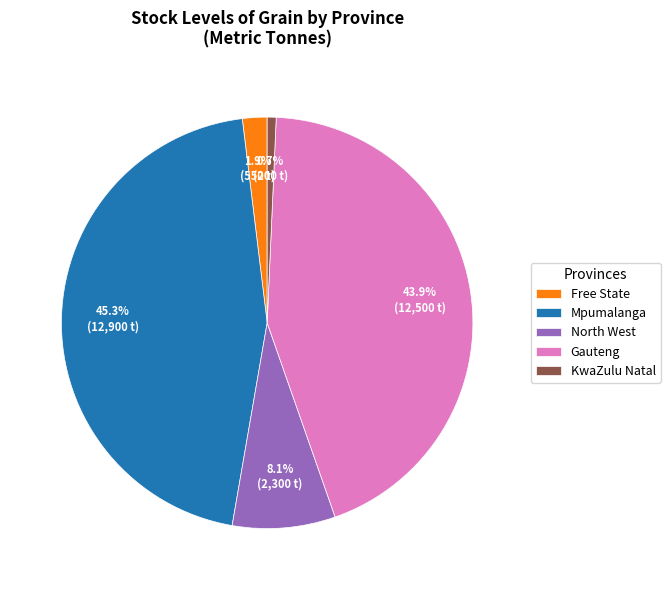

Does Free State account for over 50% of the chart?

No